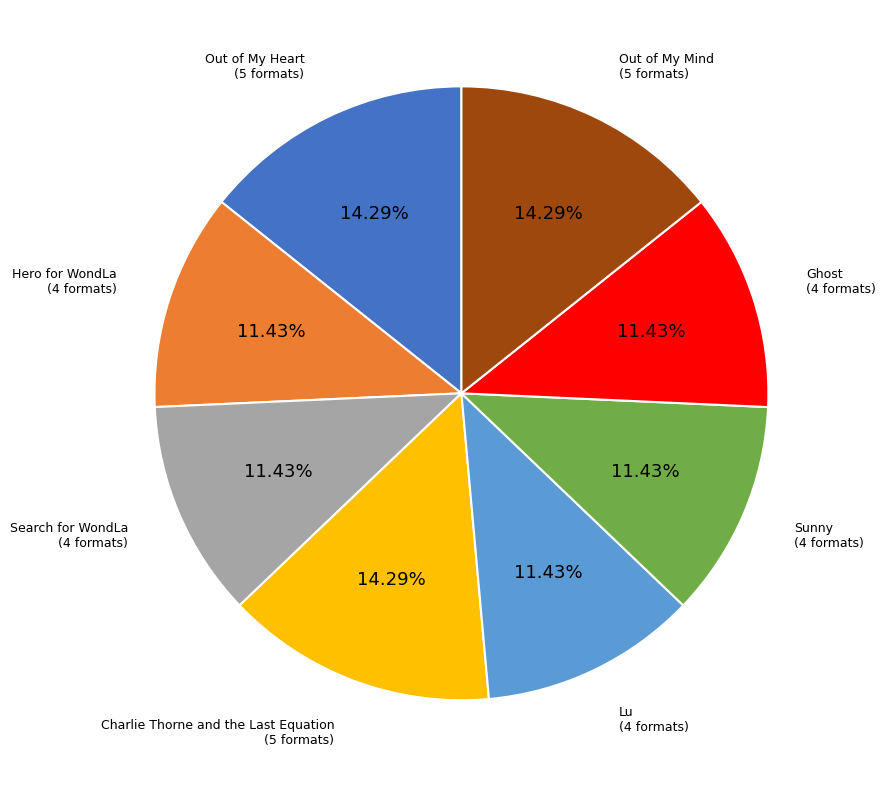

To the nearest percent, what is the difference between the largest and smallest slice percentages?

3%